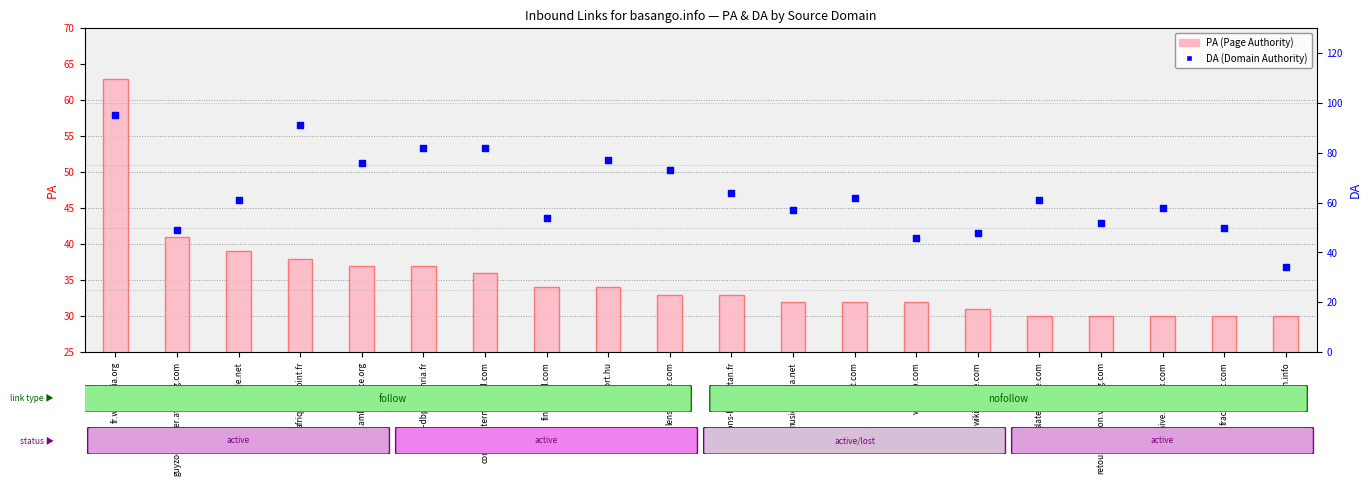

Is the value of PA (Page Authority) at guyzoducamer.afrikblog.com greater than the value of DA (Domain Authority) at retouraffection.vip-blog.com?

No